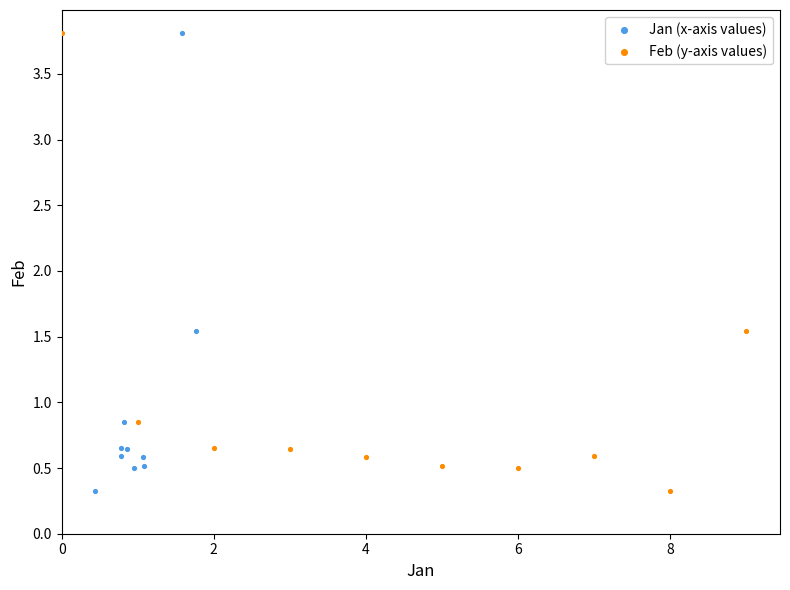

What are all the series names shown in the legend?

Jan (x-axis values), Feb (y-axis values)